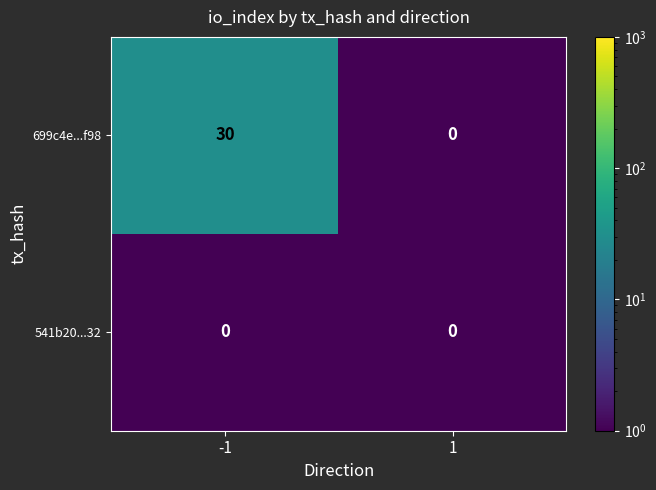

At how many categories does at least one series exceed 2?

1